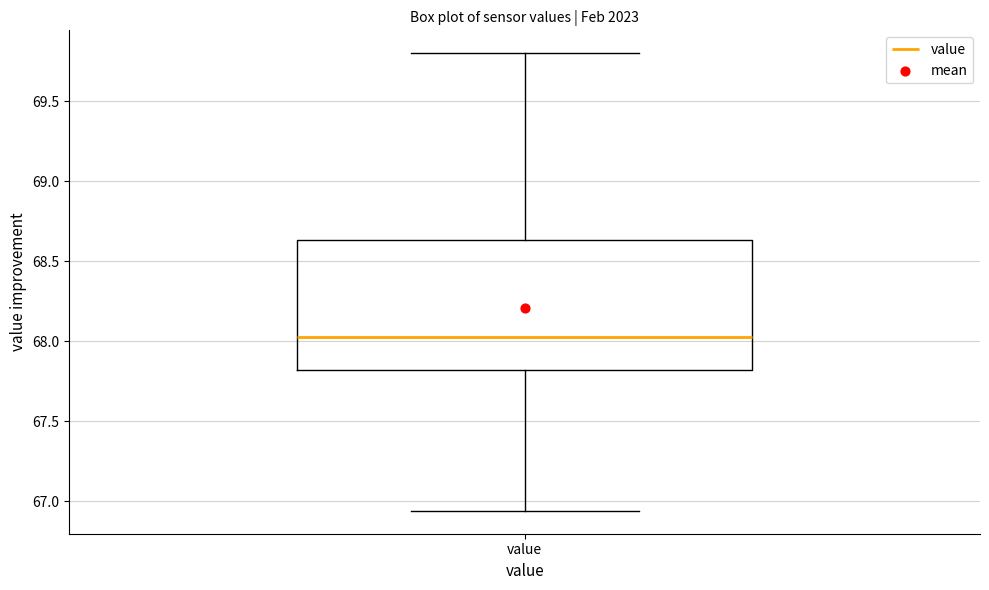

Read this box plot against the y-axis: the position of the median line, the range covered by the box, and the ends of both whiskers. The values are not printed on the chart, so give them approximately, as read against the axis.

median 68.05, box 67.80 to 68.65, whiskers 66.95 to 69.80